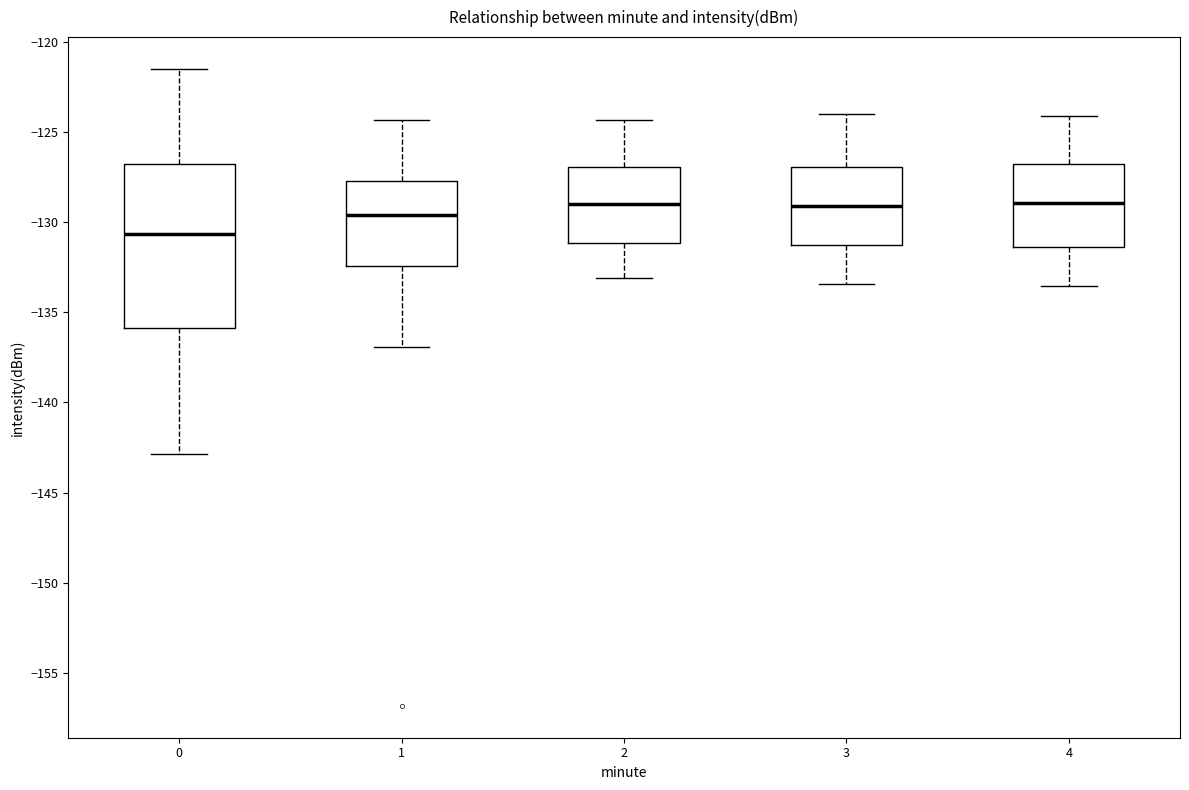

Reading left to right, read every box against the y-axis: the position of its median line, the range the box covers, and the ends of its whiskers. The values are not printed on the chart, so give them approximately, as read against the axis.

0: median -130.5, box -136.0 to -127.0, whiskers -143.0 to -121.5
1: median -129.5, box -132.5 to -127.5, whiskers -137.0 to -124.5
2: median -129.0, box -131.0 to -127.0, whiskers -133.0 to -124.5
3: median -129.0, box -131.5 to -127.0, whiskers -133.5 to -124.0
4: median -129.0, box -131.5 to -127.0, whiskers -133.5 to -124.0